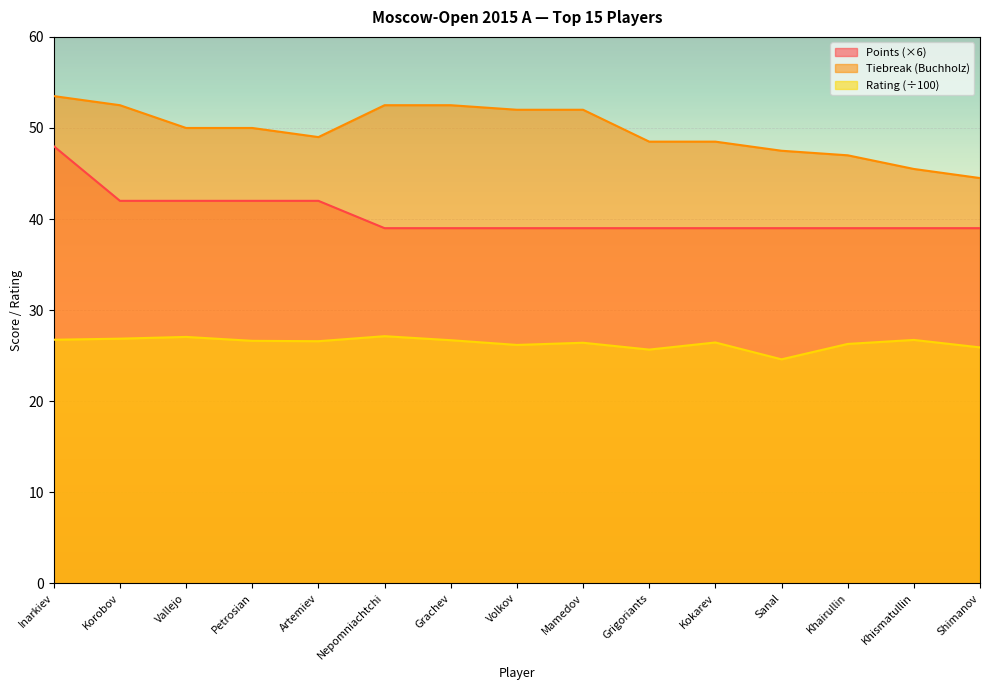

What is the value of the Doп1 point at the 15th from the left?

44.5